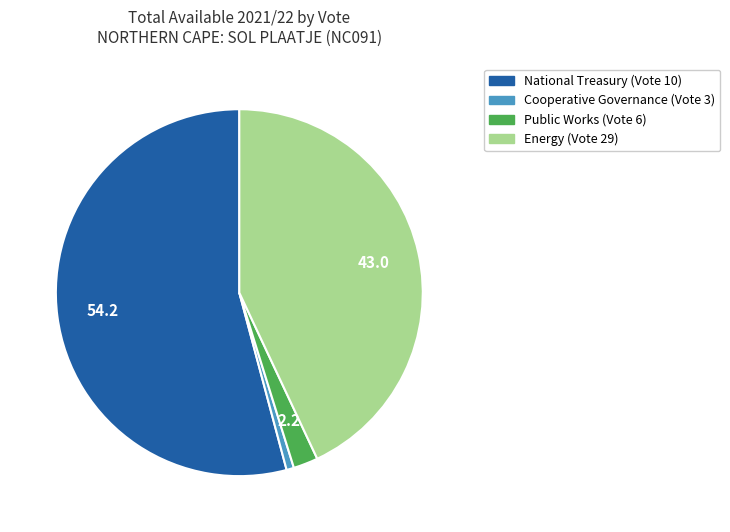

What is the largest slice in the pie chart?

National Treasury (Vote 10)